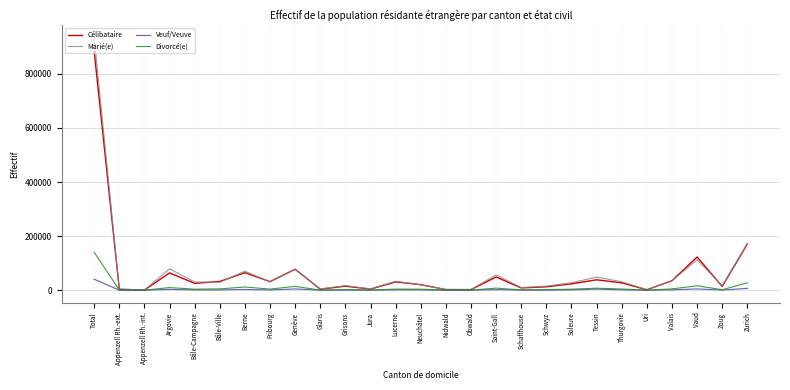

At which label does Divorcé(e) reach its peak?

Total